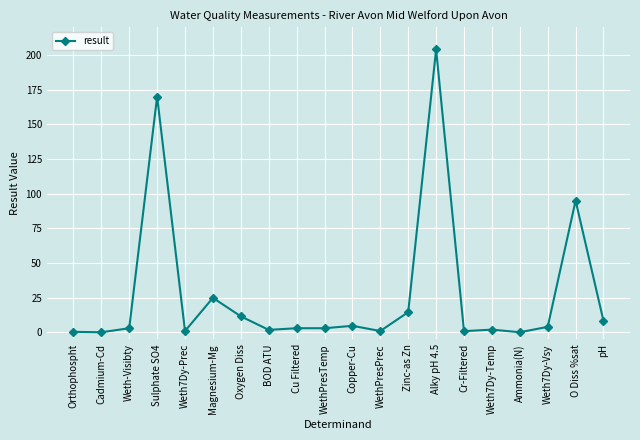

Which has a higher value, WethPresTemp or Alky pH 4.5?

Alky pH 4.5